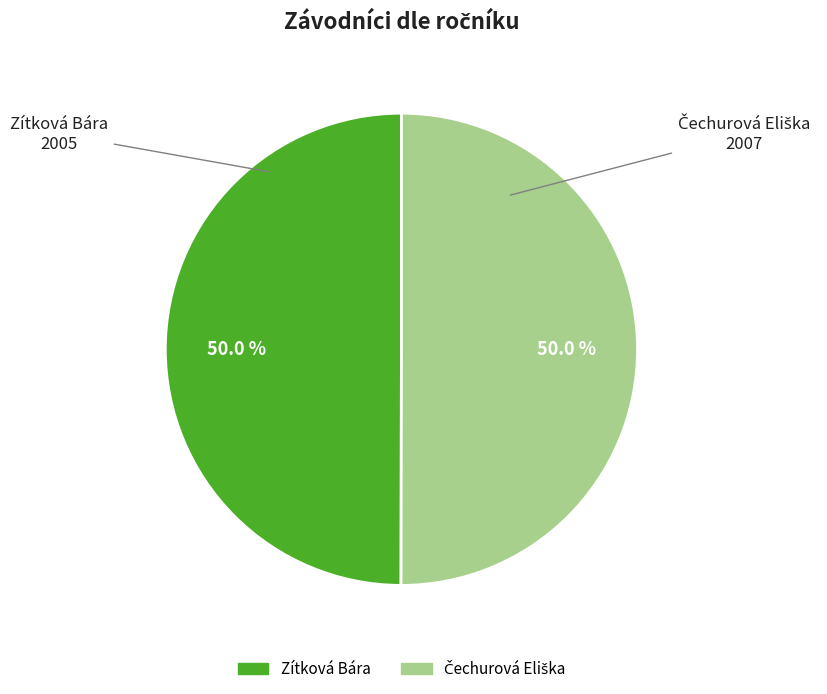

Rank the categories by value from highest to lowest.

Čechurová Eliška, Zítková Bára